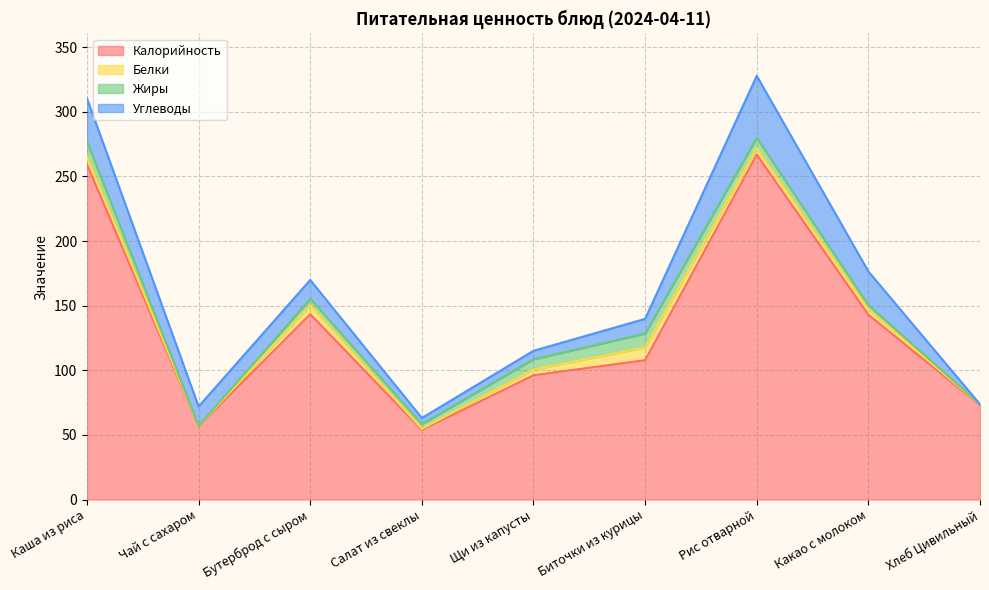

How many values in the Белки series are below 4?

4